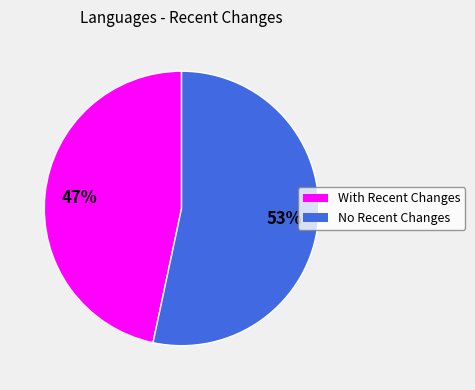

Is there a majority slice in this chart?

Yes